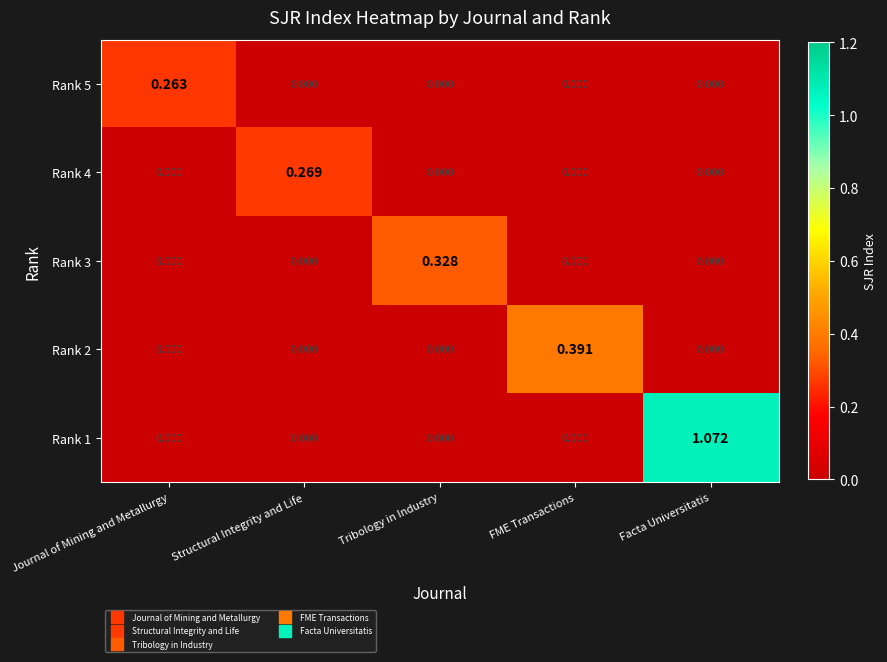

Which series has the largest range (max minus min)?

Rank 1